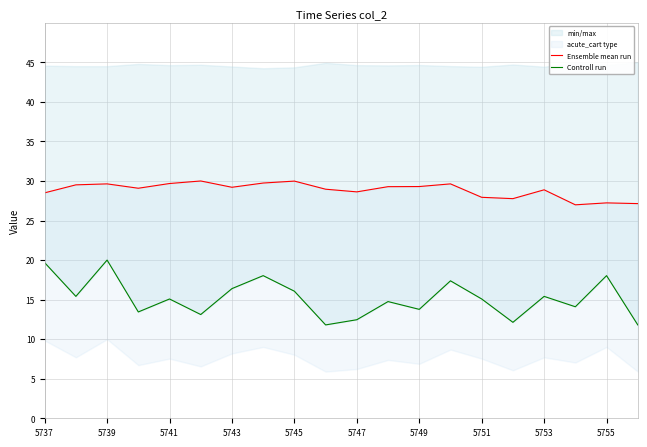

In Ensemble mean run, how many points are lower than both neighbors (excluding endpoints)?

5